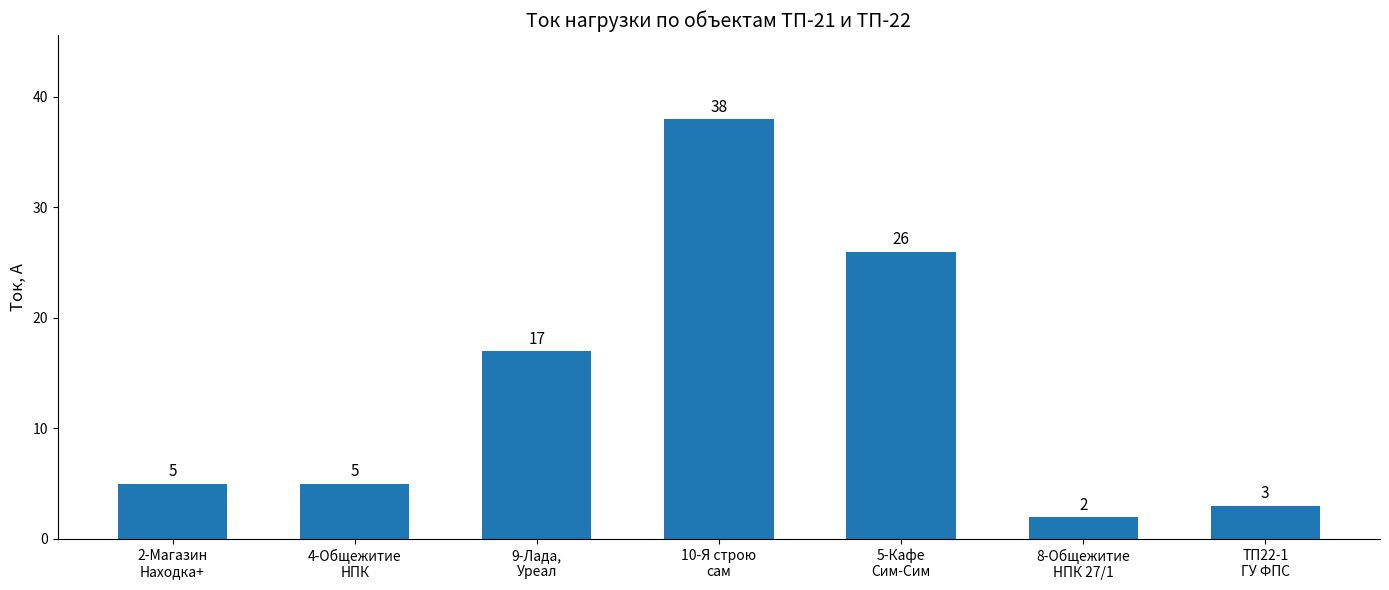

What position from the left is 9-Лада,
Уреал?

3